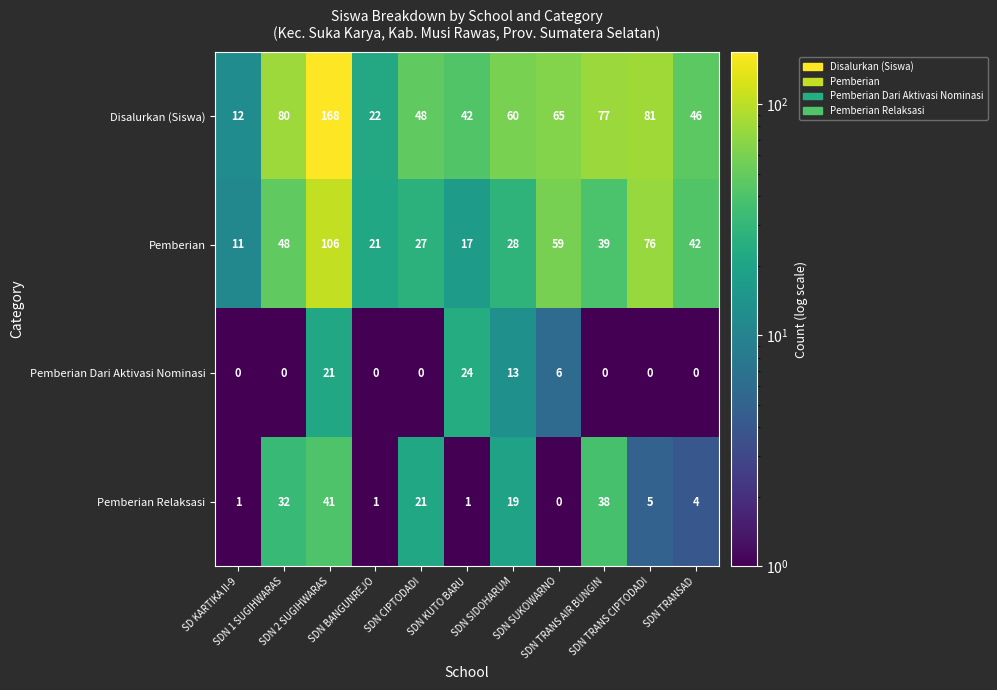

What is the average value of the Pemberian Relaksasi series?

15